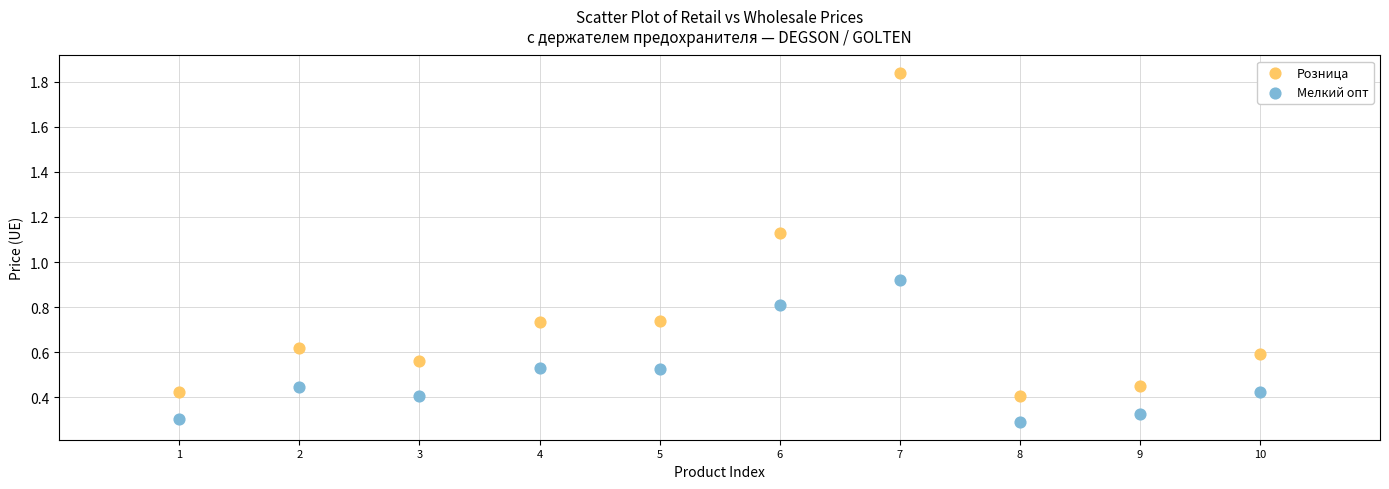

Which series contains the lowest Y value?

Мелкий опт